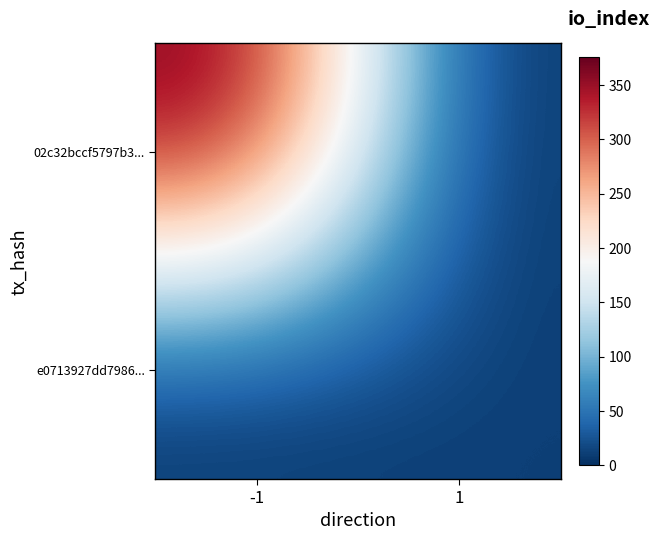

How many categories are shown in the chart?

2